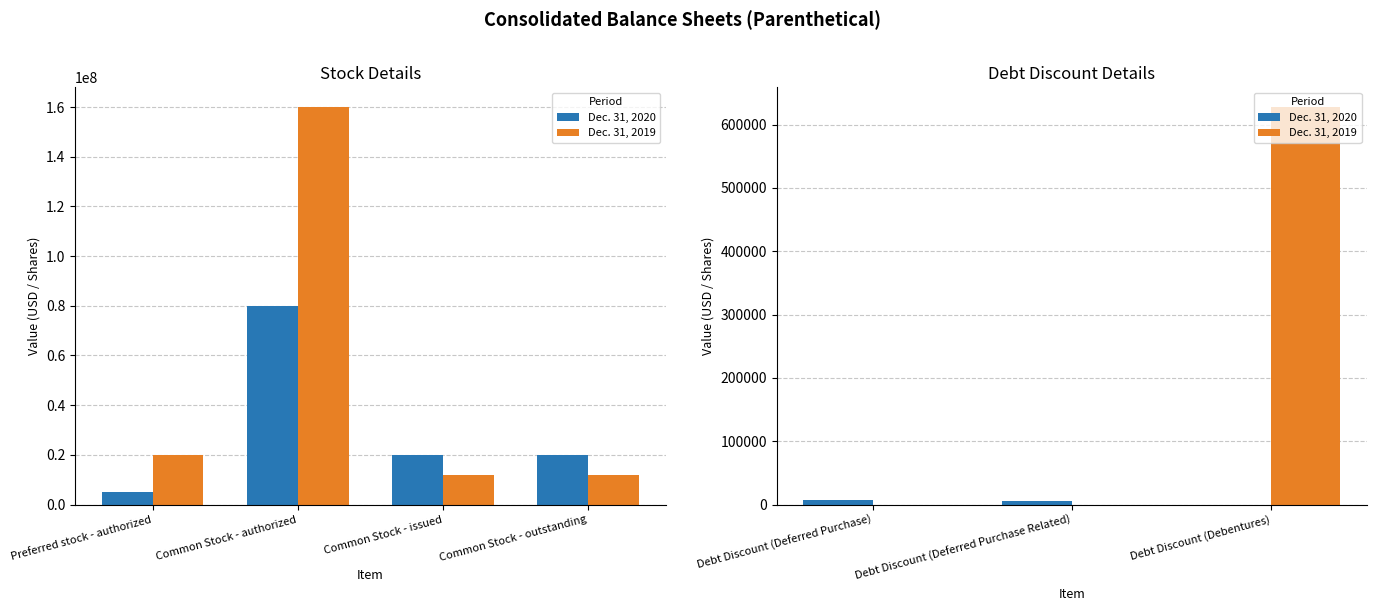

What is the difference between the maximum and second lowest values in the Dec. 31, 2019 series?

627627